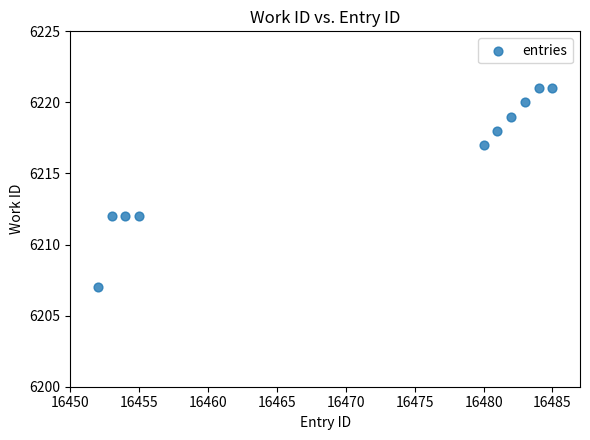

What is the range of Y values (max minus min)?

14